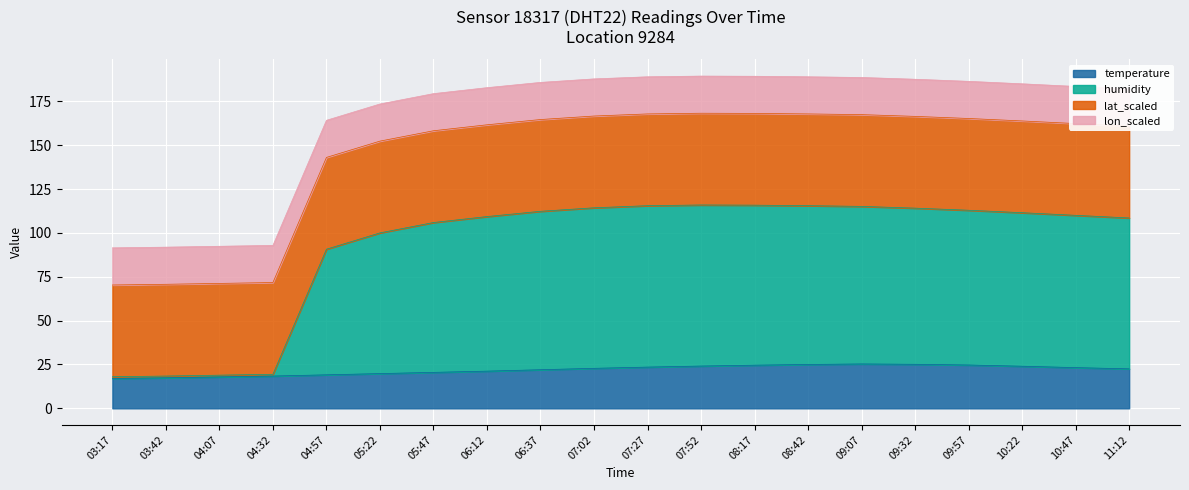

What is the total value across all series at 08:17?

189.3